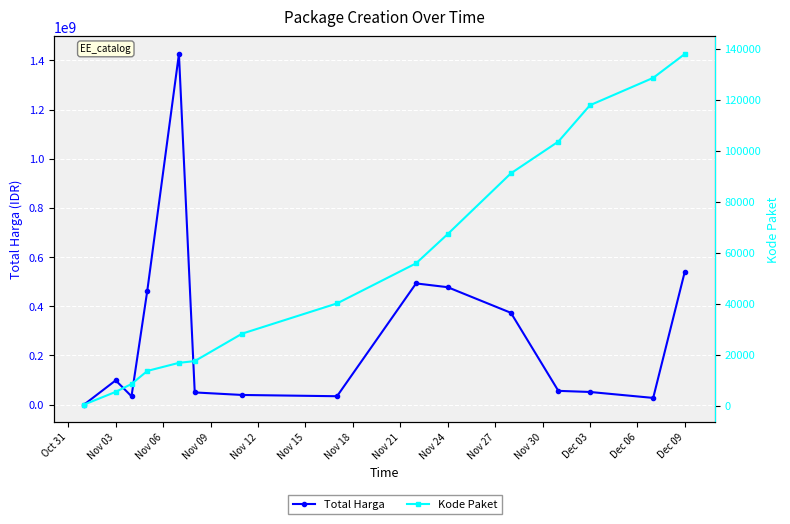

True or false: Kode Paket has more than 0 points higher than both neighbors.

False